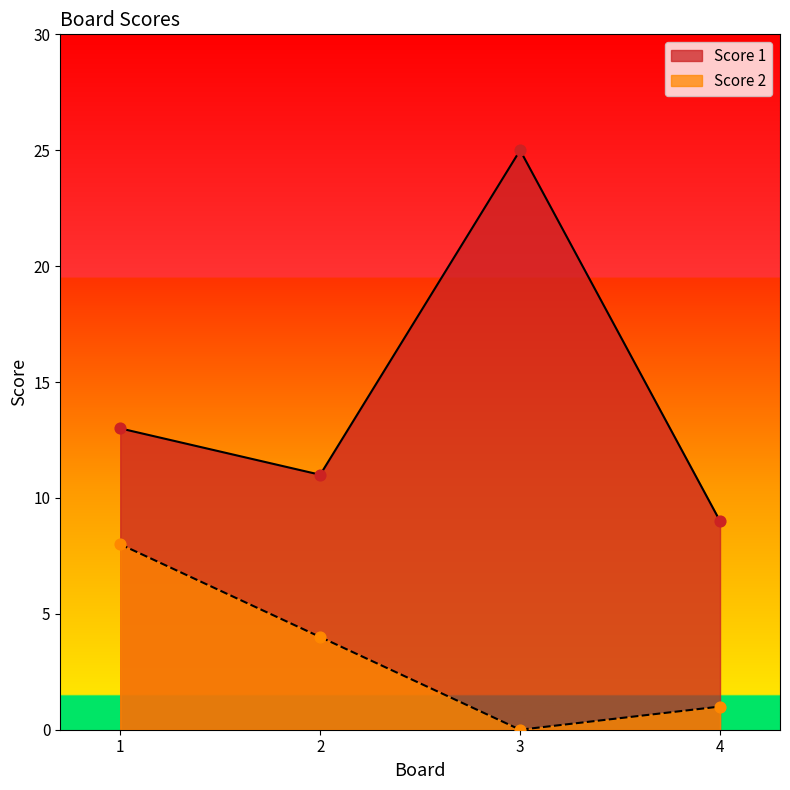

Which series contains the lowest Y value?

Score 2